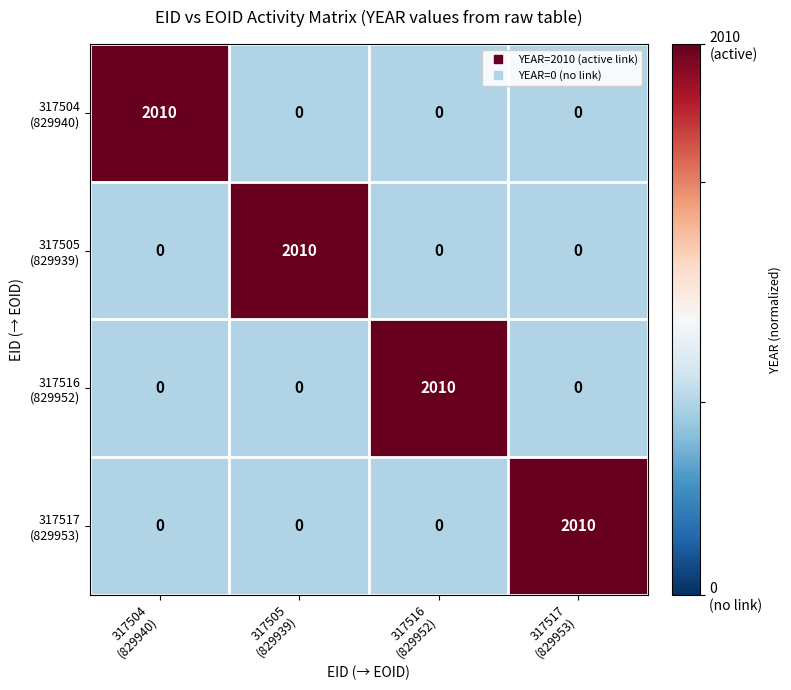

Count the number of categories in the chart.

4